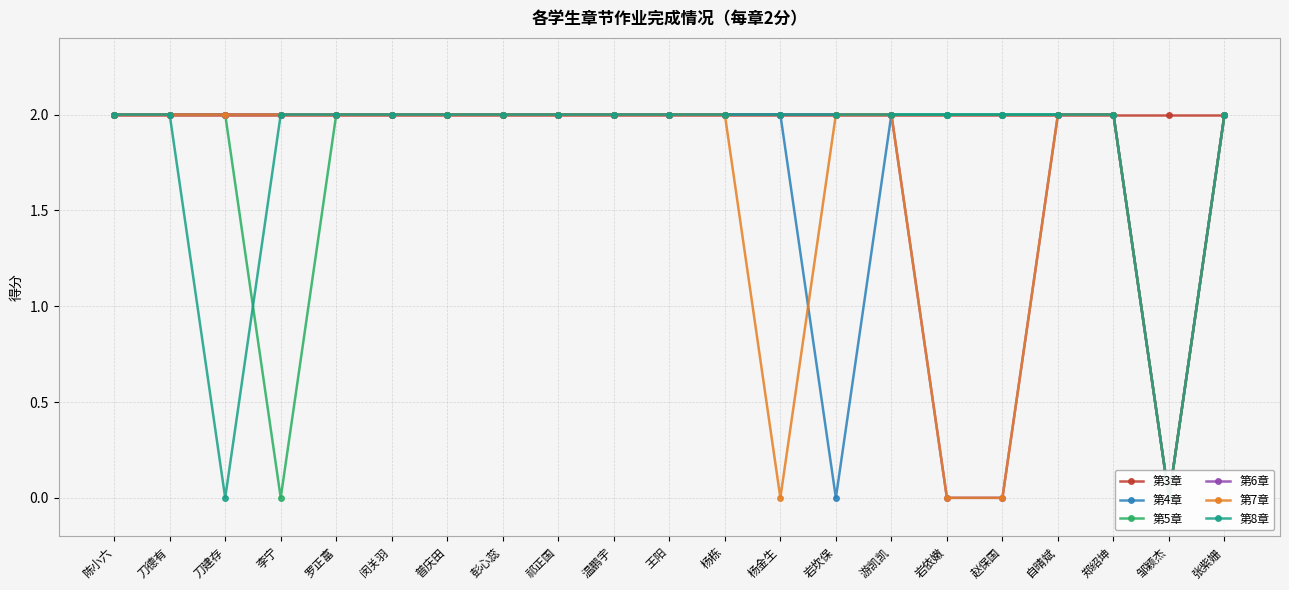

Is this an area chart (filled region under the line)?

No